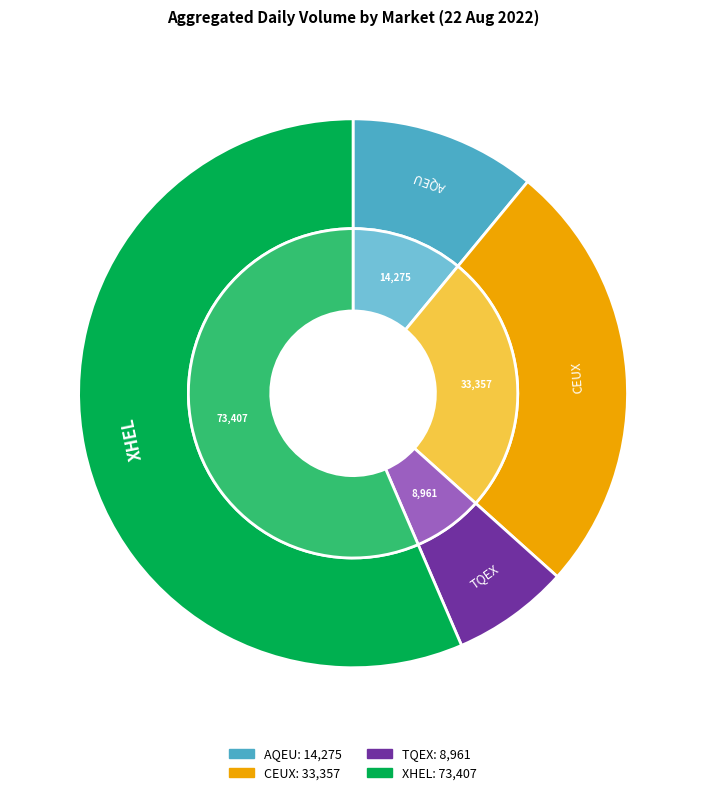

To the nearest percent, what is the average slice percentage?

25%